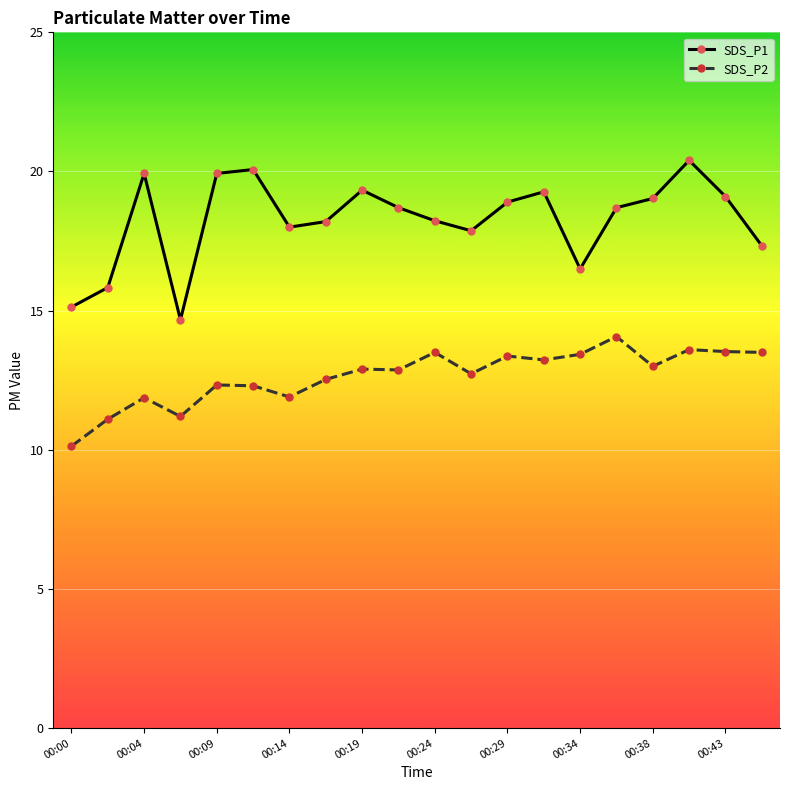

True or false: SDS_P1 and SDS_P2 cross at least once.

False